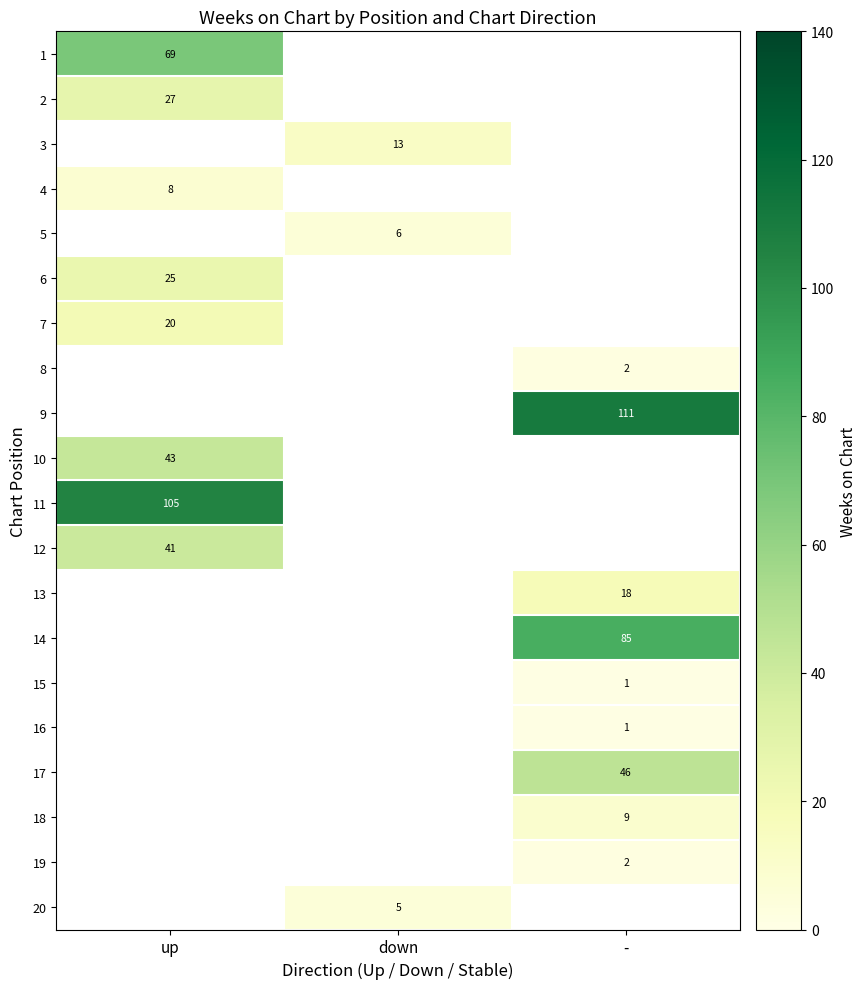

Between - and up, which is larger?

up